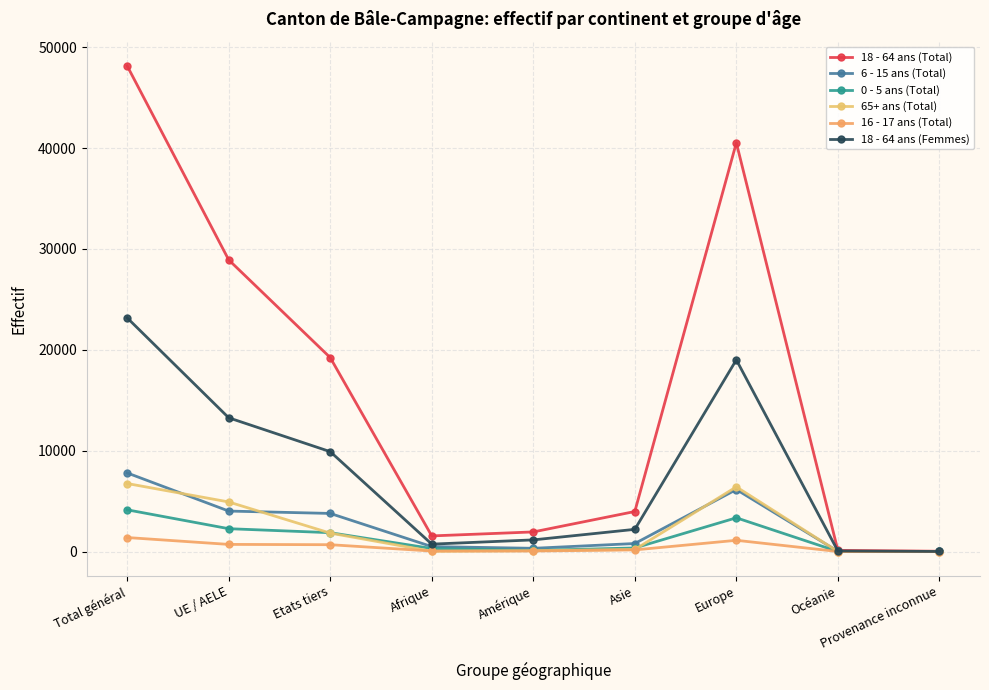

Rank the categories by 0 - 5 ans (Total) value from lowest to highest.

Océanie, Provenance inconnue, Amérique, Afrique, Asie, Etats tiers, UE / AELE, Europe, Total général